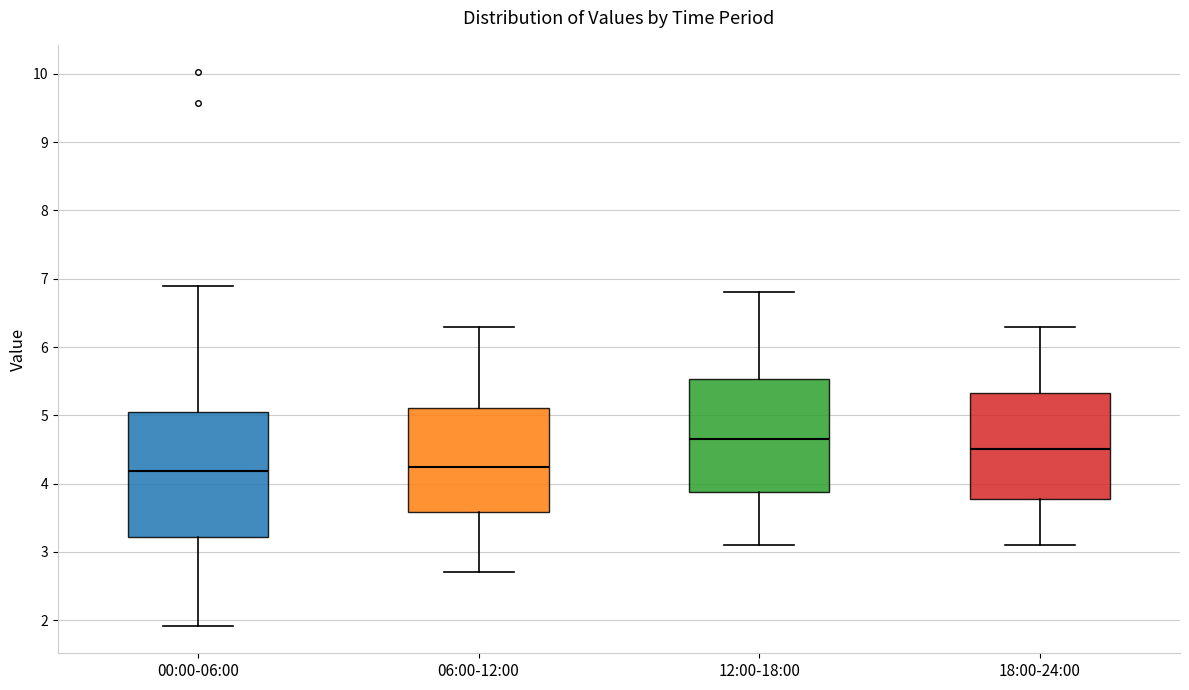

Reading left to right, transcribe this box plot: for each box, give where its median line is, the range the box spans, and where its two whiskers end, as read against the y-axis. The values are not printed on the chart, so give them approximately, as read against the axis.

00:00-06:00: median 4.2, box 3.2 to 5.1, whiskers 1.9 to 6.9
06:00-12:00: median 4.3, box 3.6 to 5.1, whiskers 2.7 to 6.3
12:00-18:00: median 4.7, box 3.9 to 5.5, whiskers 3.1 to 6.8
18:00-24:00: median 4.5, box 3.8 to 5.3, whiskers 3.1 to 6.3